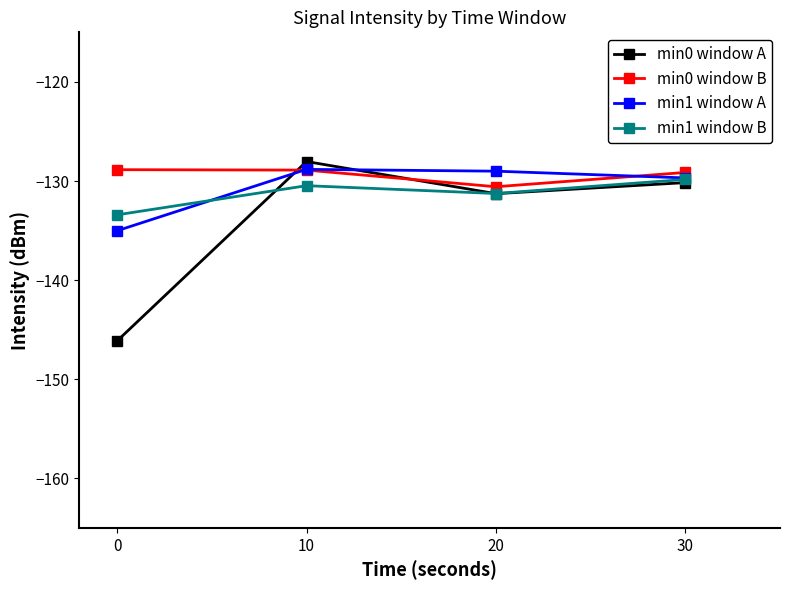

How many data points in min1 window B are above -130?

1